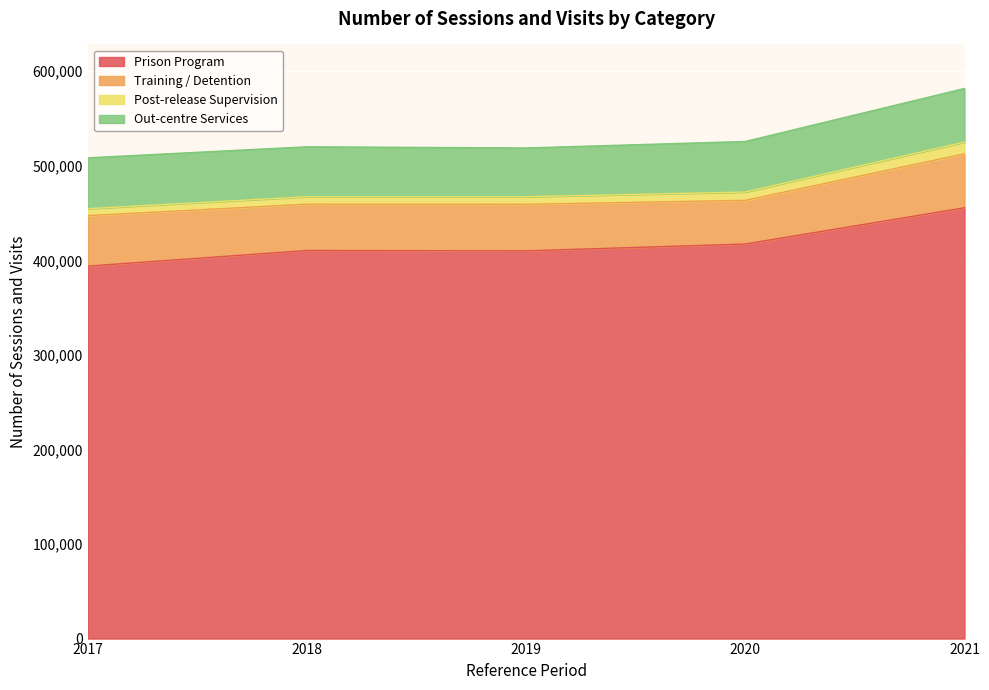

At which category is the sum across all series the highest?

2021